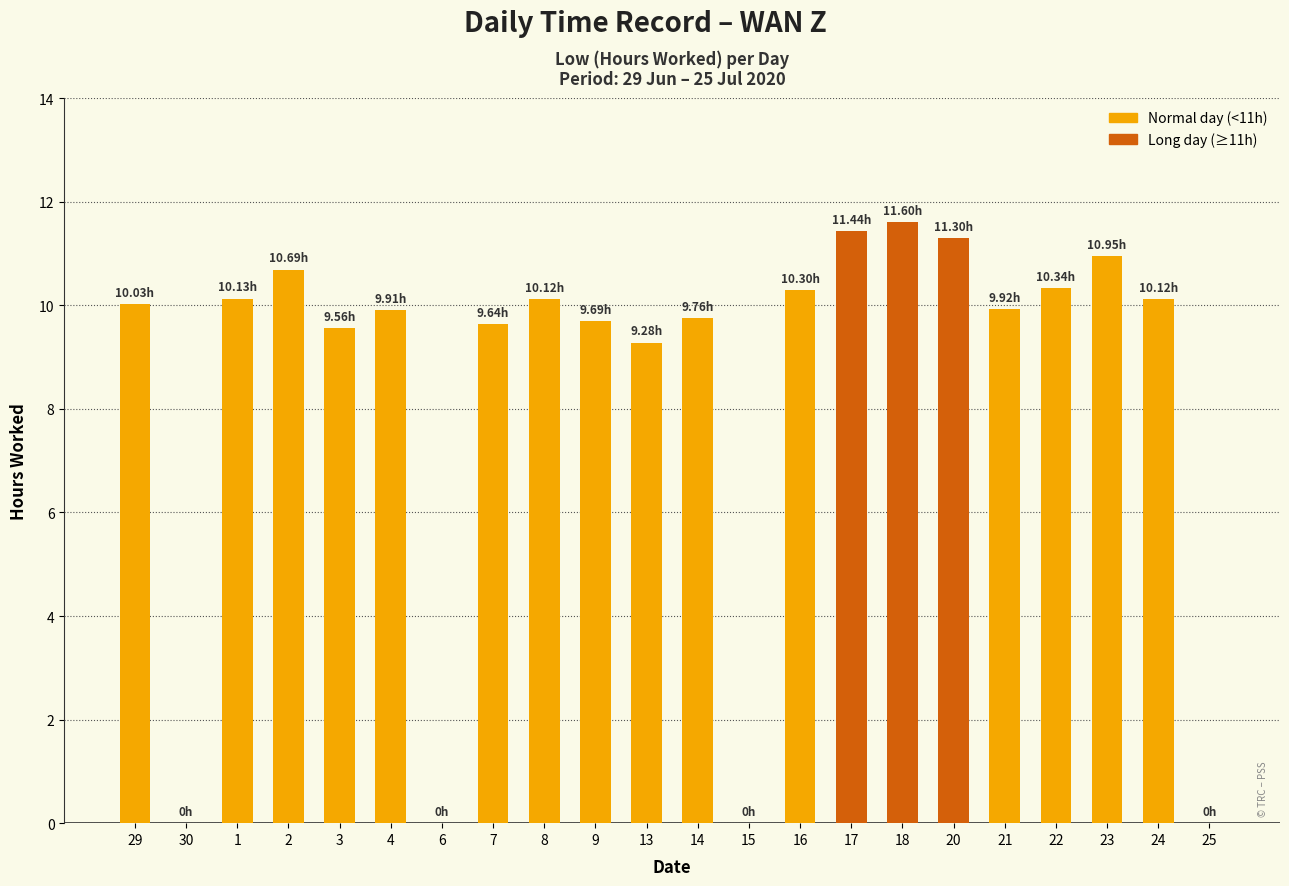

What is the sum of the values at 7 and 9?

19.3